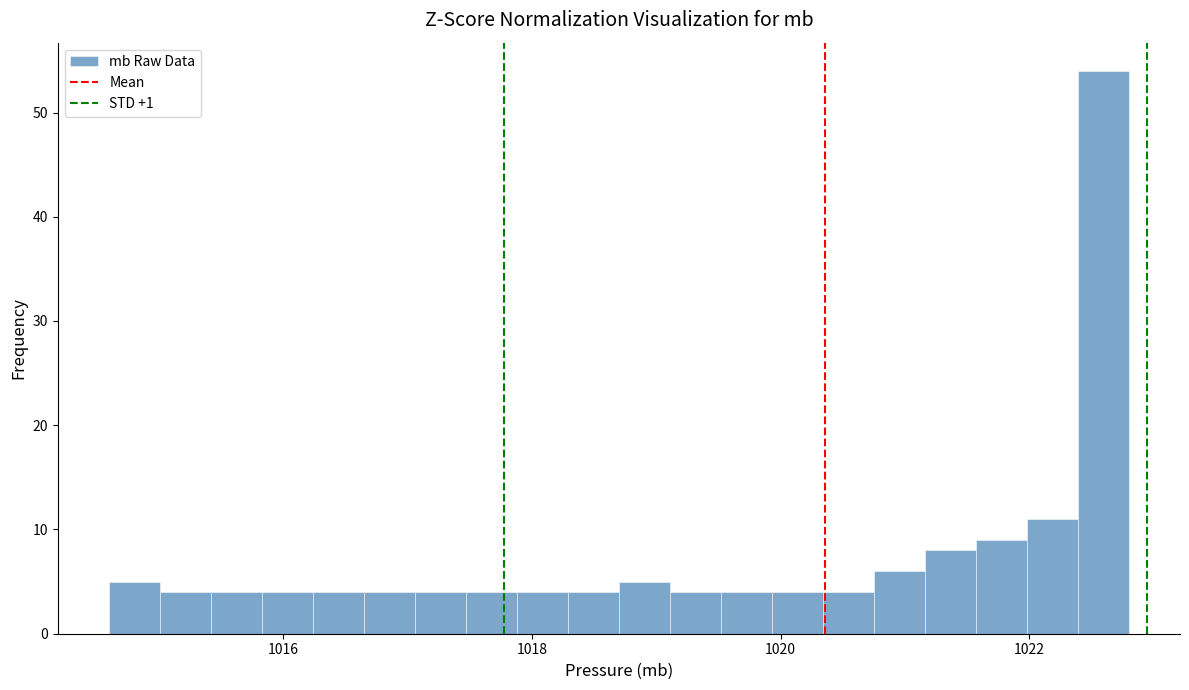

Read against the x-axis, roughly where is the centre of the tallest bar?

1022.6